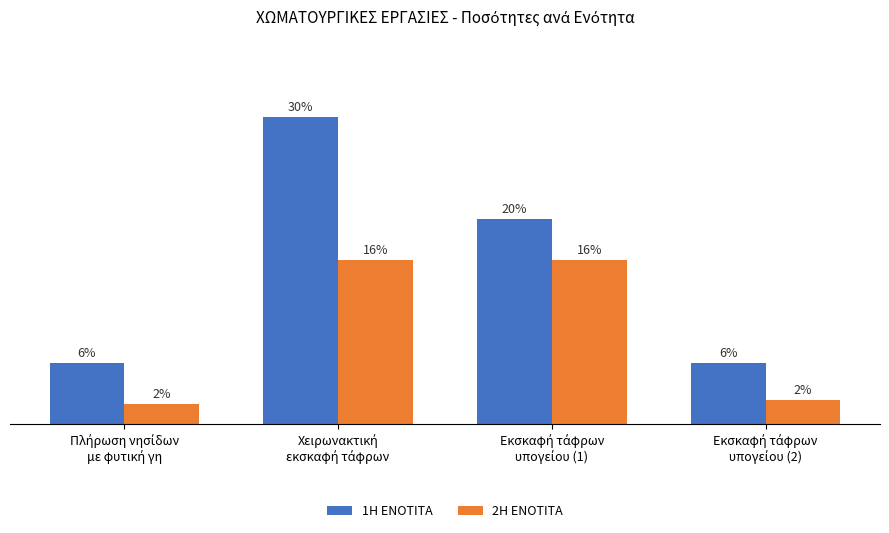

Which series has the largest total across all categories?

1H ENOTITA